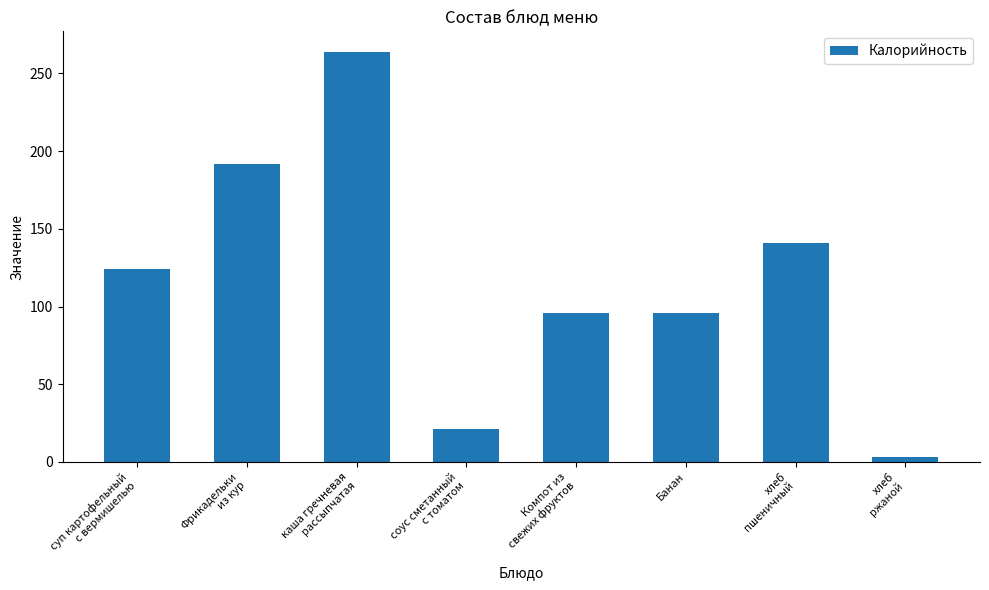

What is the greatest value displayed?

263.8